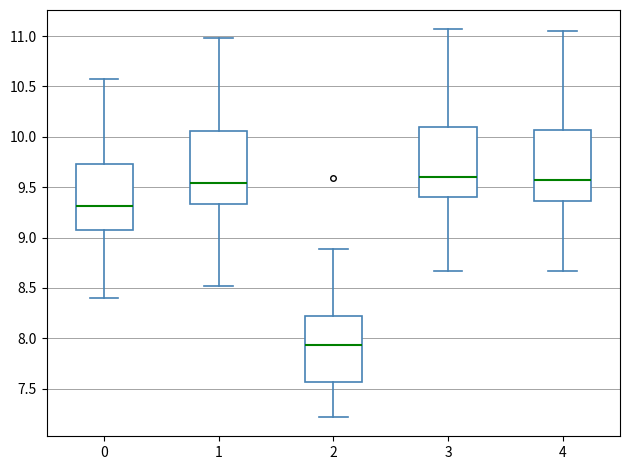

Where is the upper edge of the box at x = 3 on the y-axis? The values are not printed on the chart, so give them approximately, as read against the axis.

10.10